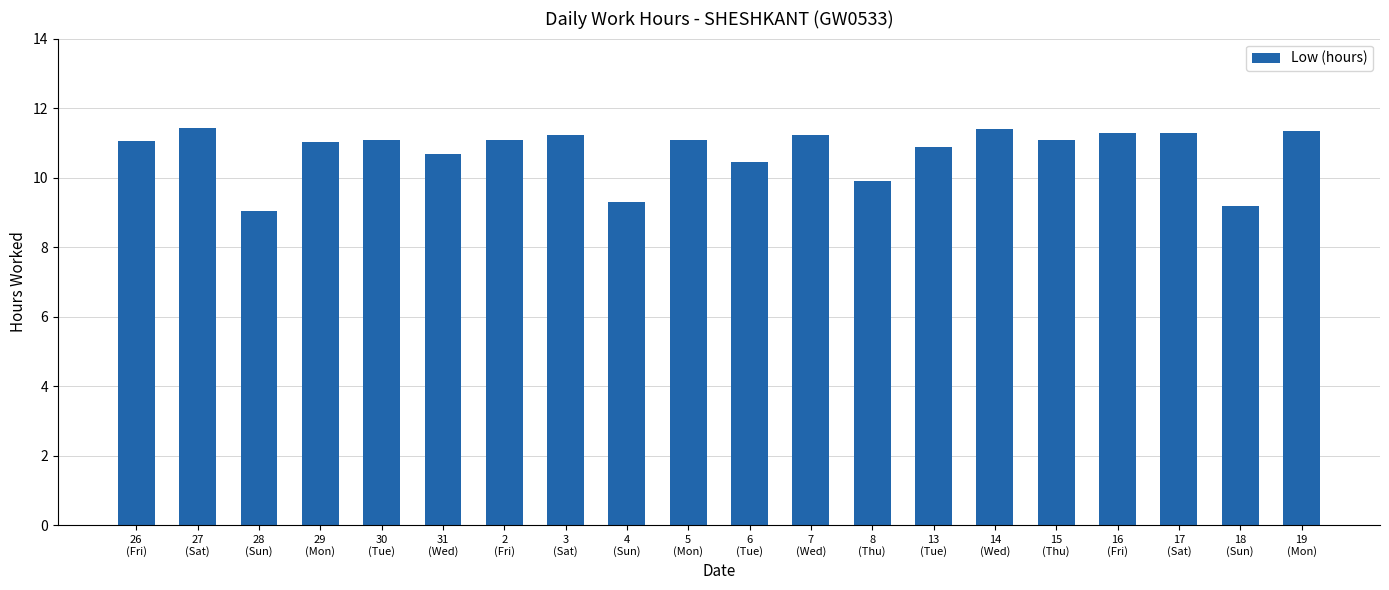

What value does the data have at 30
(Tue)?

11.1